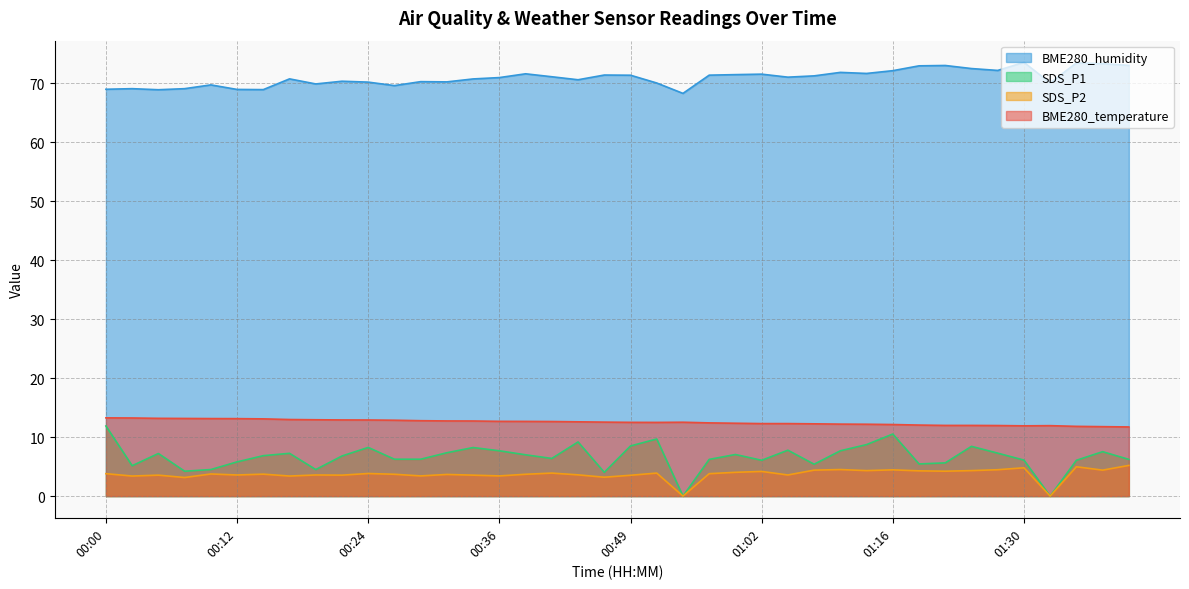

At how many categories does at least one series exceed 61?

40